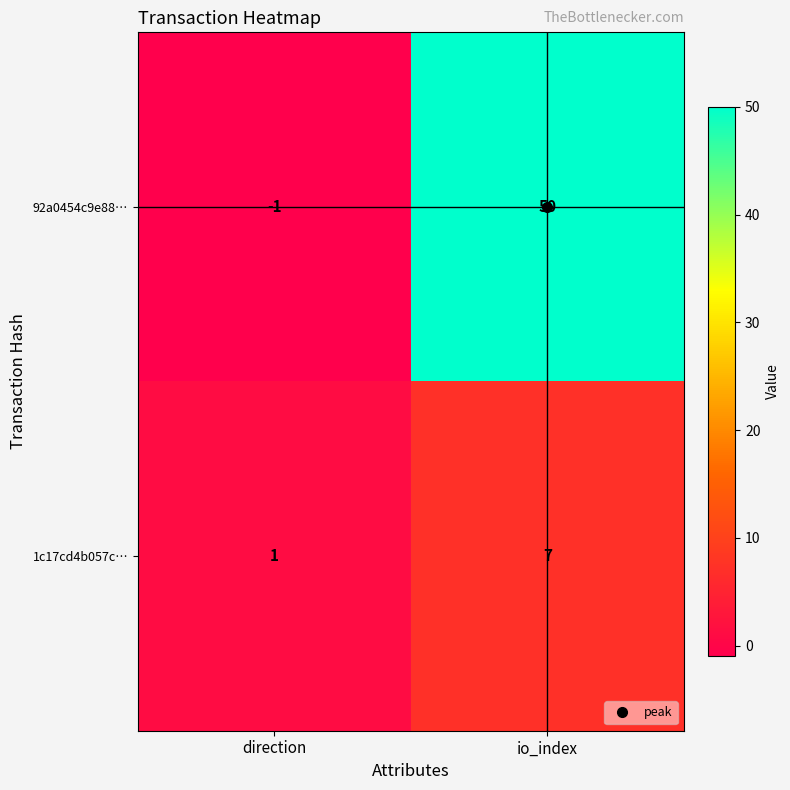

What is the spread (max minus min) of values at io_index?

43